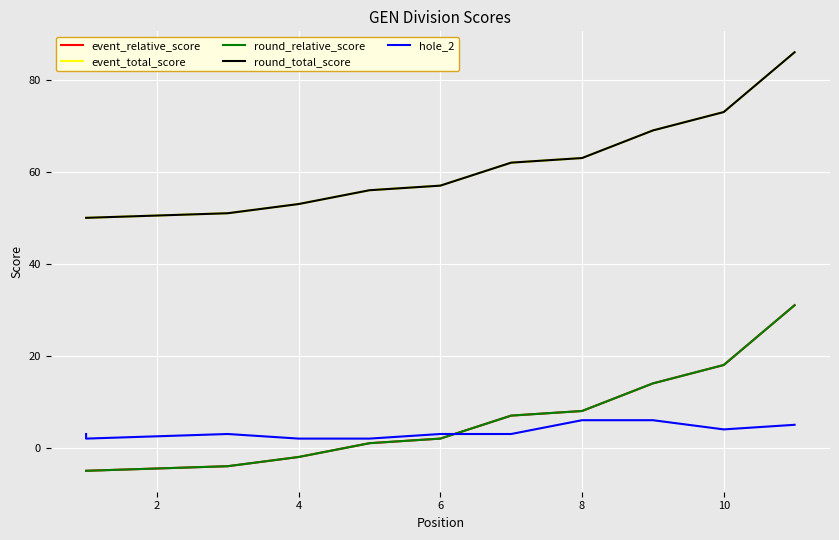

Reading left to right, what are all the values shown in this chart?

event_relative_score: -5	-5	-4	-2	1	2	7	8	14	18	31
event_total_score: 50	50	51	53	56	57	62	63	69	73	86
round_relative_score: -5	-5	-4	-2	1	2	7	8	14	18	31
round_total_score: 50	50	51	53	56	57	62	63	69	73	86
hole_2: 3	2	3	2	2	3	3	6	6	4	5